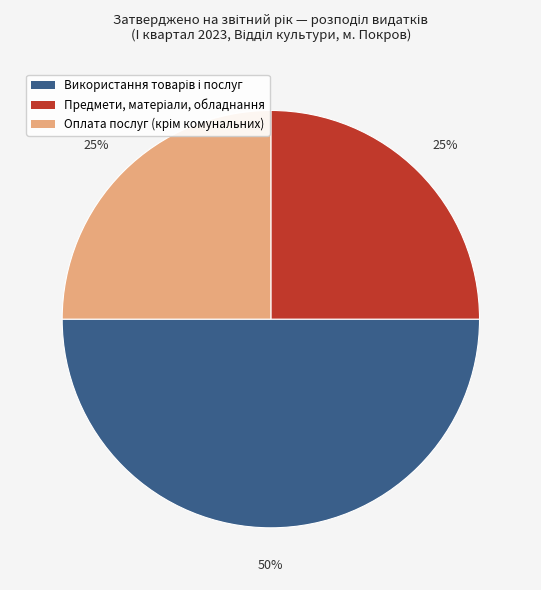

To the nearest percent, what is the average slice percentage?

33%